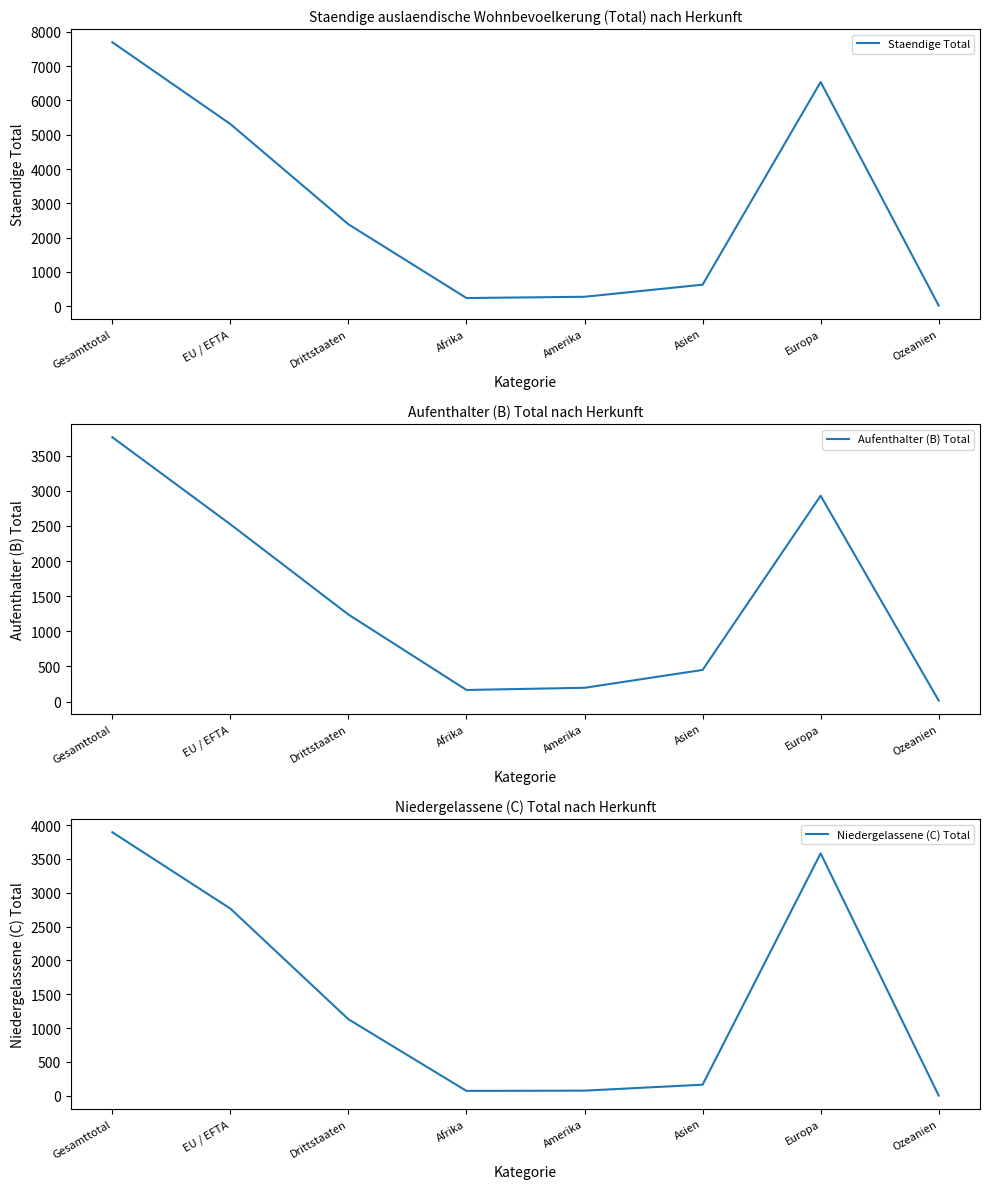

List the labels in order of Staendige Total value, largest first.

Gesamttotal, Europa, EU / EFTA, Drittstaaten, Asien, Amerika, Afrika, Ozeanien